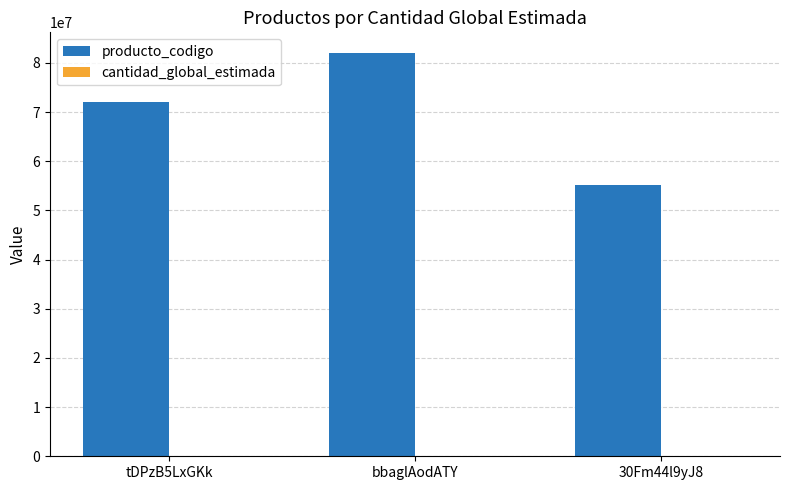

The producto_codigo series shows 82101502 at bbaglAodATY. True or false?

True